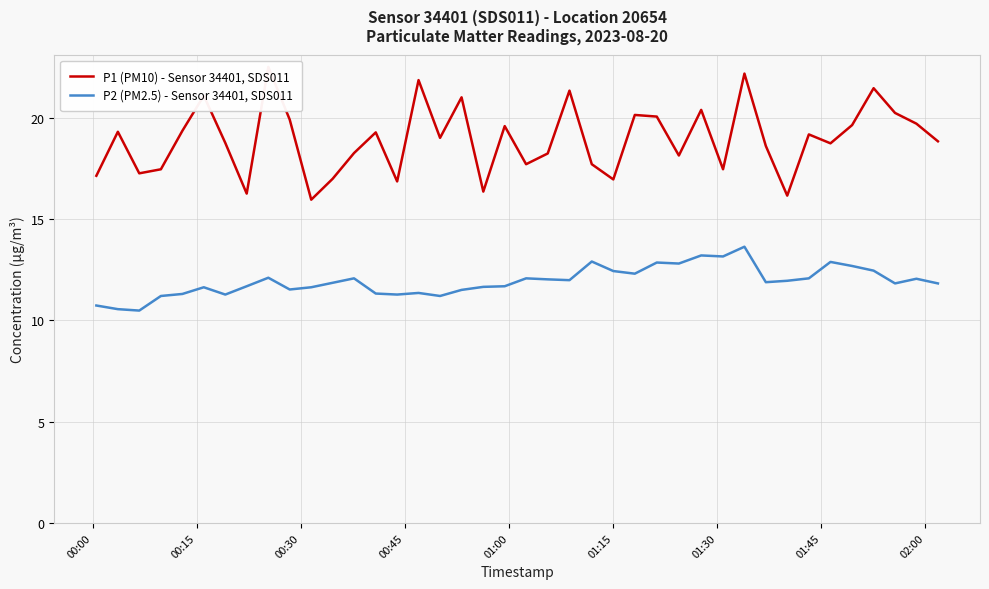

What are all the series names shown in the legend?

P1 (PM10) - Sensor 34401, SDS011, P2 (PM2.5) - Sensor 34401, SDS011